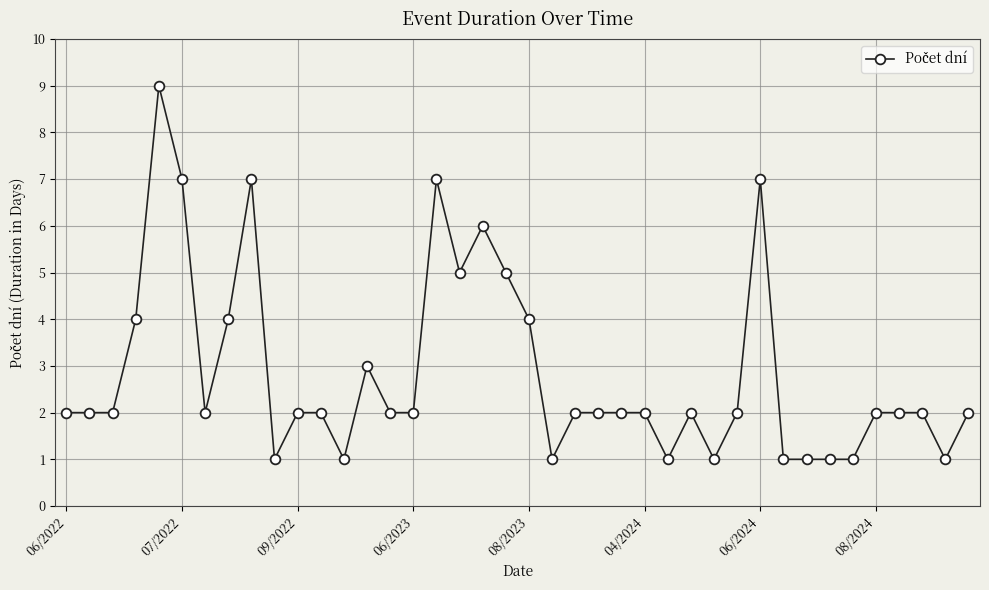

What is the value of the 36th point from the left?

2